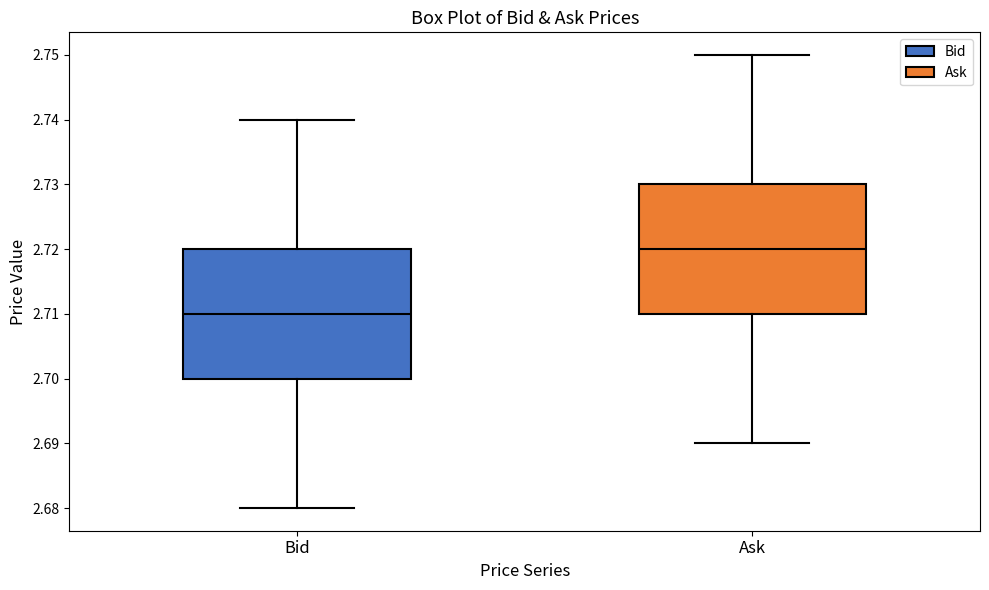

Which box has the lowest median line?

Bid